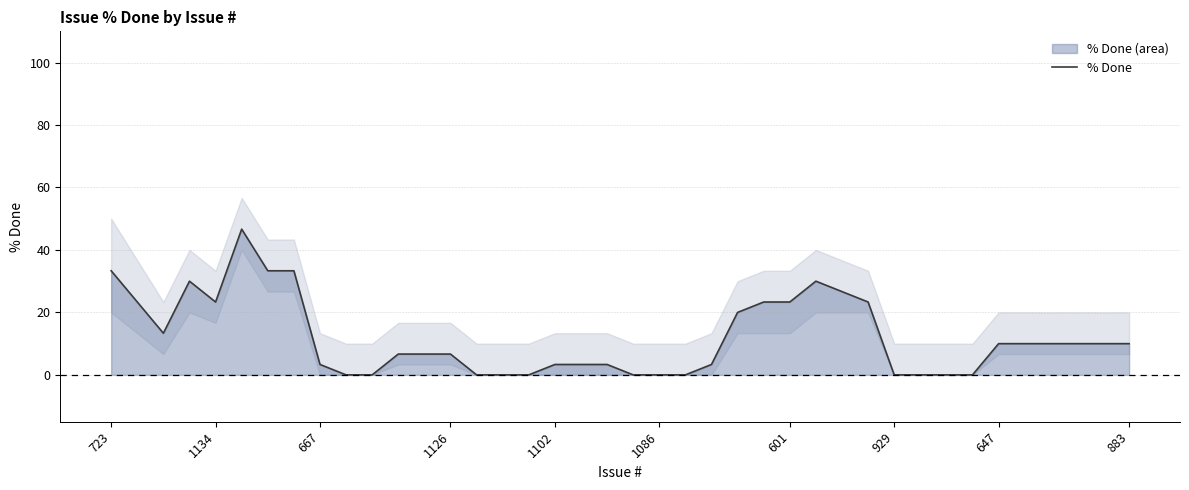

What is the difference between the second highest and second lowest values?

33.3